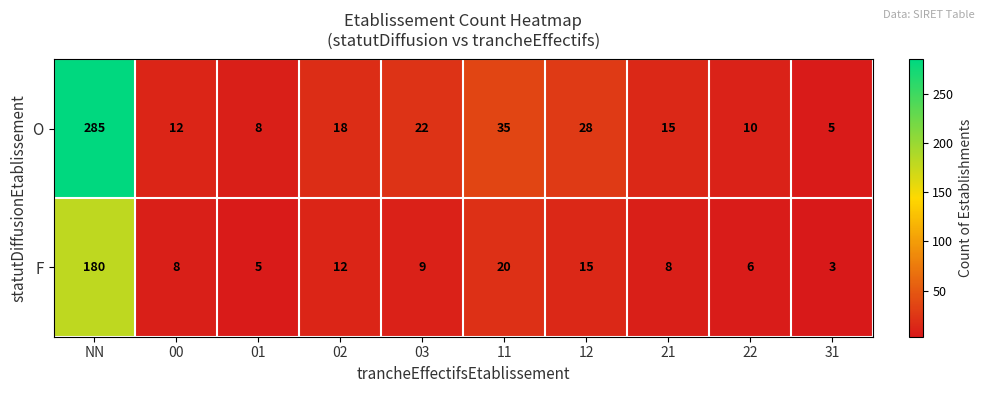

Which series has the largest total across all categories?

O